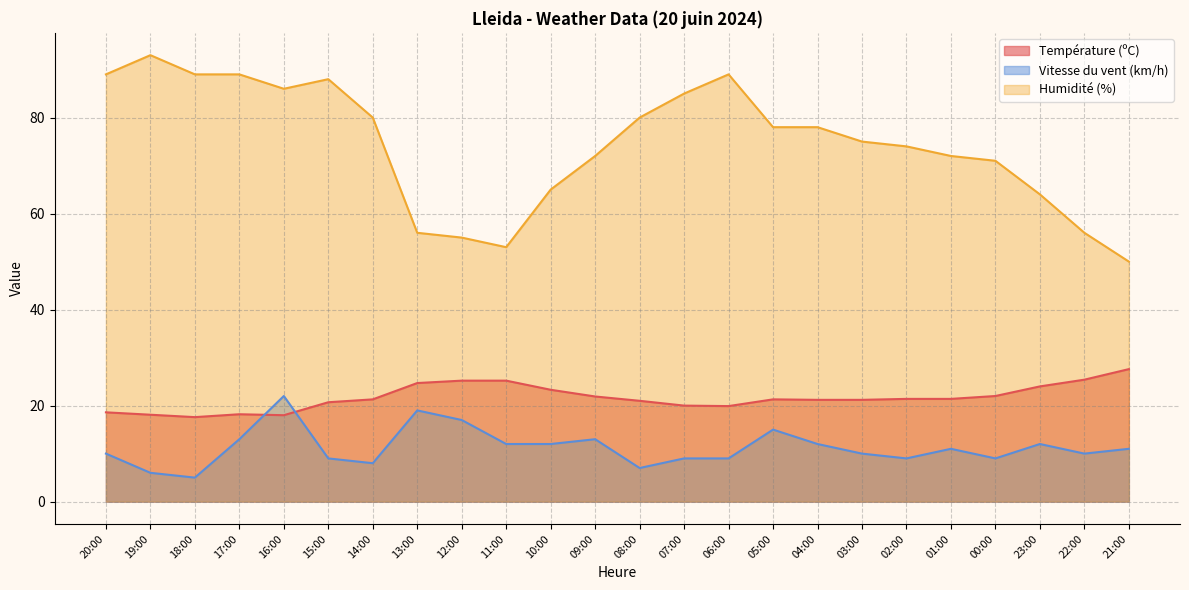

List the labels in order of Température (ºC) value, largest first.

21:00, 22:00, 12:00, 11:00, 13:00, 23:00, 10:00, 00:00, 09:00, 02:00, 01:00, 14:00, 05:00, 04:00, 03:00, 08:00, 15:00, 07:00, 06:00, 20:00, 17:00, 19:00, 16:00, 18:00